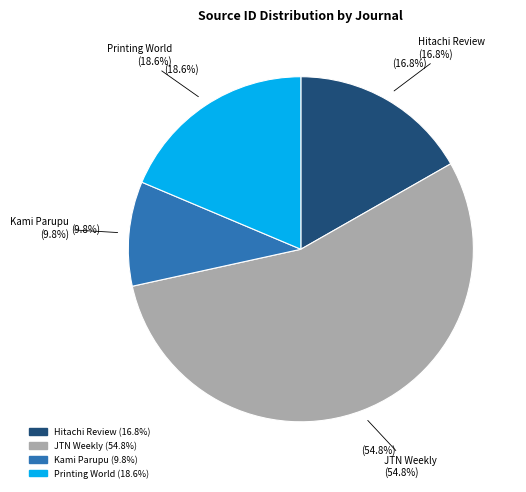

To the nearest percent, what is the average slice percentage?

25%